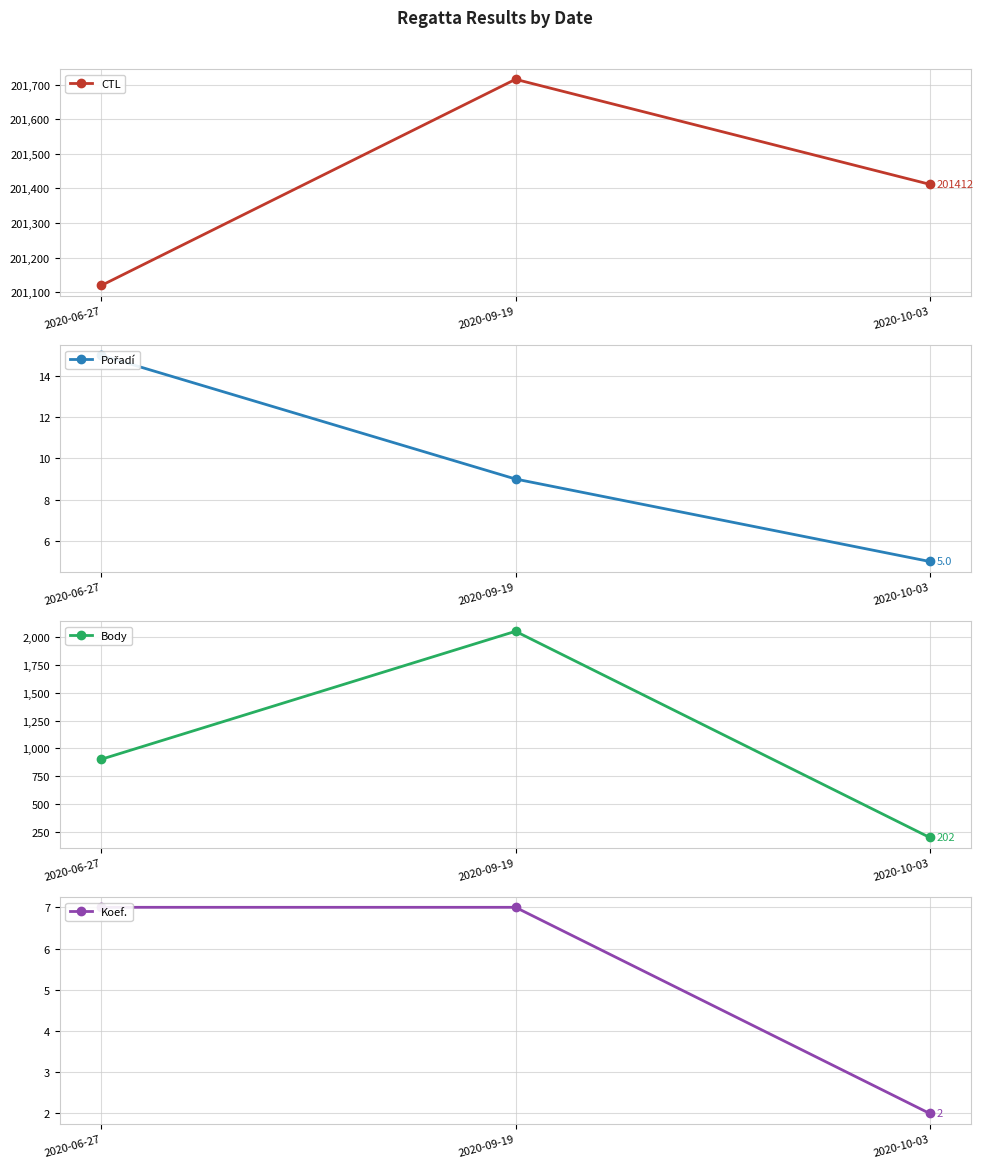

Reading left to right, extract all data points from this chart.

CTL: 201120	201715	201412
Pořadí: 15	9	5
Body: 903	2050	202
Koef.: 7	7	2